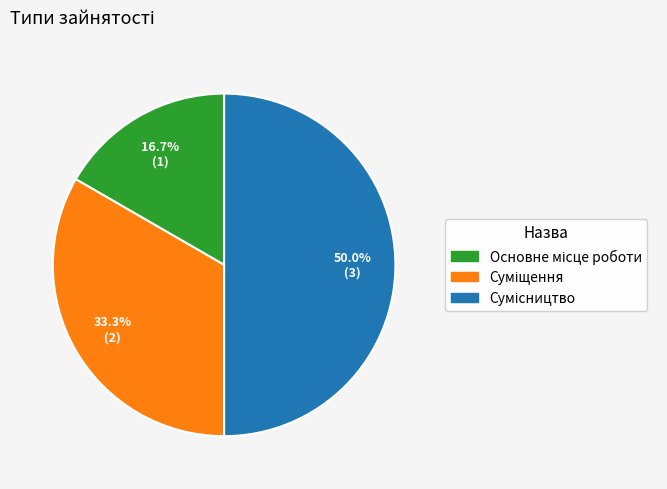

To the nearest percent, what is the difference between the Сумісництво and Основне місце роботи slice percentages?

33%